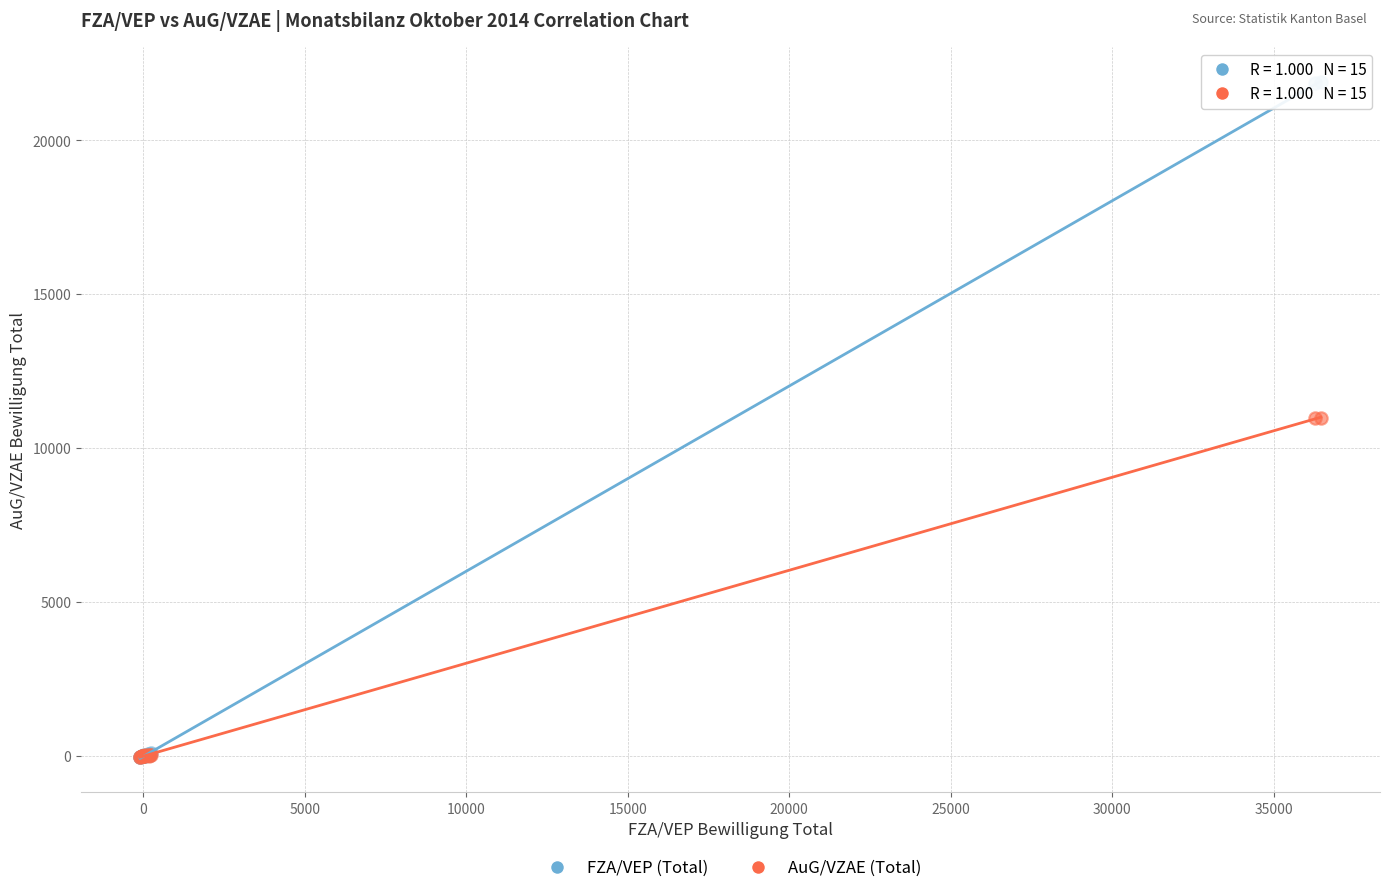

What are all the series names shown in the legend?

FZA/VEP (Total), AuG/VZAE (Total)